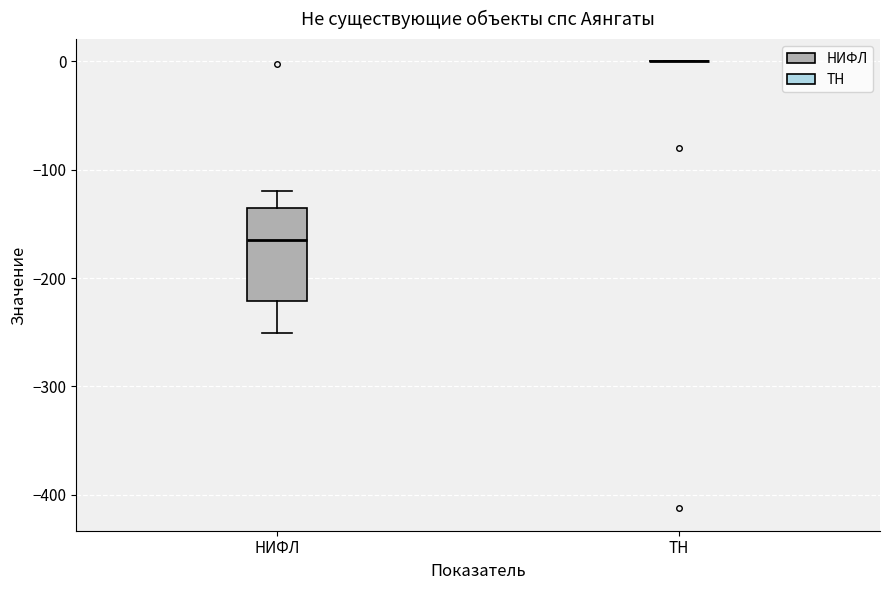

Reading left to right, transcribe this box plot: for each box, give where its median line is, the range the box spans, and where its two whiskers end, as read against the y-axis. The values are not printed on the chart, so give them approximately, as read against the axis.

НИФЛ: median -160, box -220 to -140, whiskers -250 to -120
ТН: box collapsed to a line at 0, whiskers 0 to 0